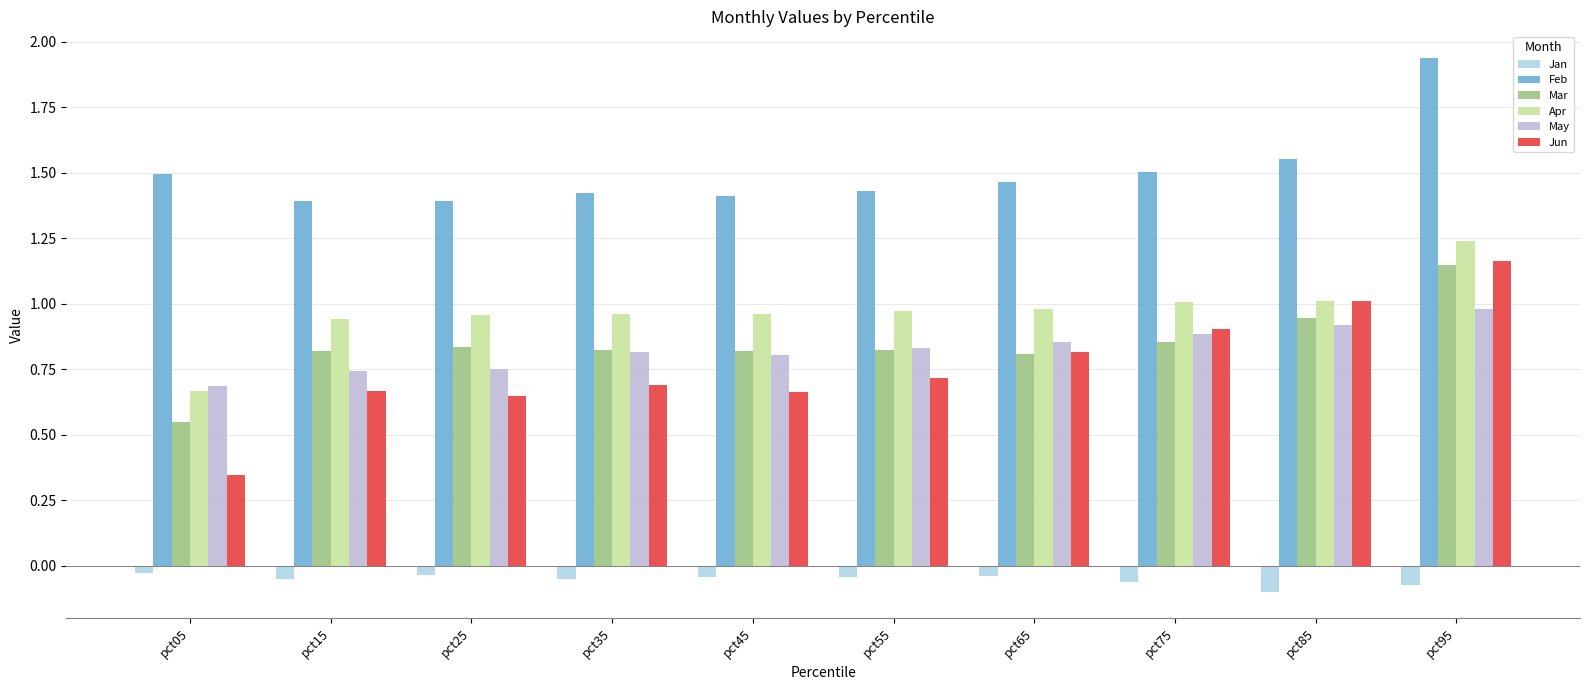

Reading left to right, extract all data points from this chart.

Jan: -0.0	-0.0	-0.0	-0.0	-0.0	-0.0	-0.0	-0.1	-0.1	-0.1
Feb: 1.5	1.4	1.4	1.4	1.4	1.4	1.5	1.5	1.6	1.9
Mar: 0.5	0.8	0.8	0.8	0.8	0.8	0.8	0.9	0.9	1.1
Apr: 0.7	0.9	1.0	1.0	1.0	1.0	1.0	1.0	1.0	1.2
May: 0.7	0.7	0.7	0.8	0.8	0.8	0.9	0.9	0.9	1.0
Jun: 0.3	0.7	0.6	0.7	0.7	0.7	0.8	0.9	1.0	1.2